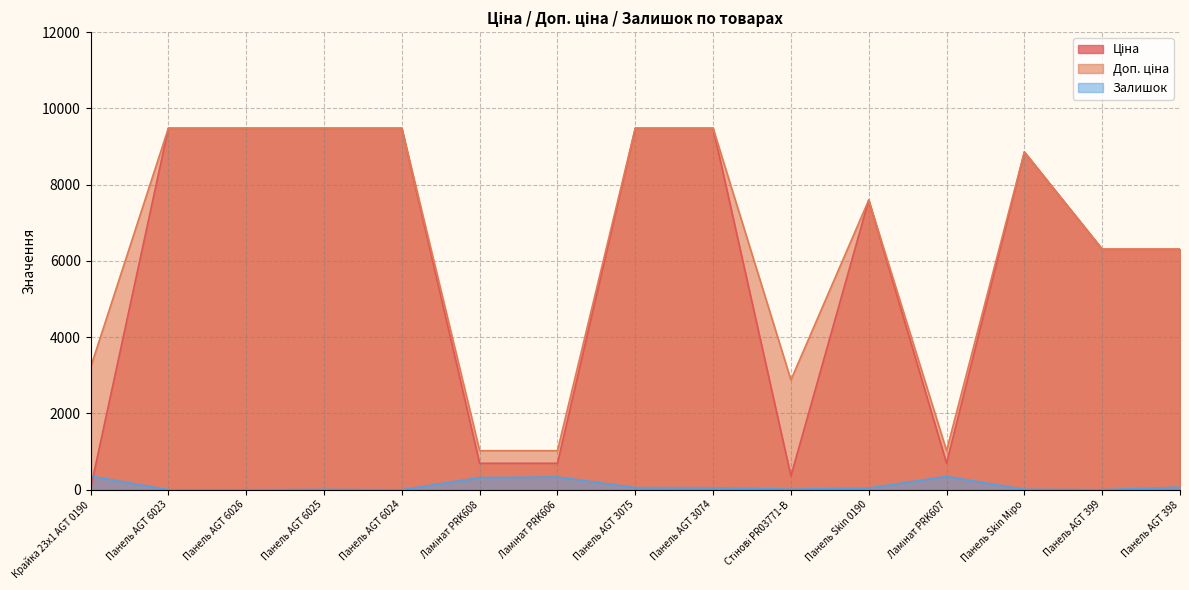

List the series in order of their peak value, lowest first.

Залишок, Ціна, Доп. ціна